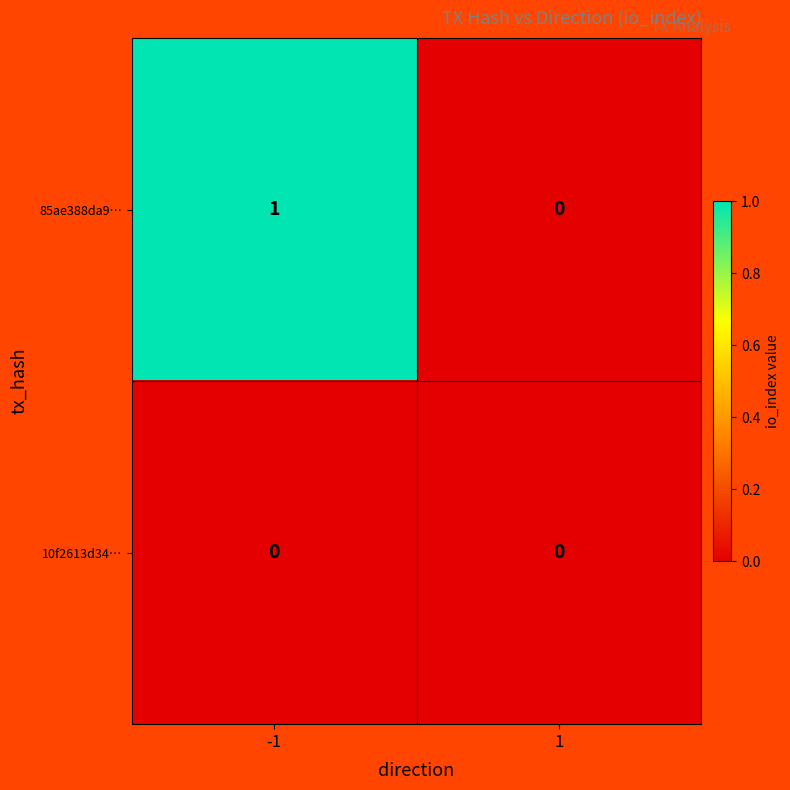

Which series has the largest total across all categories?

85ae388da9…